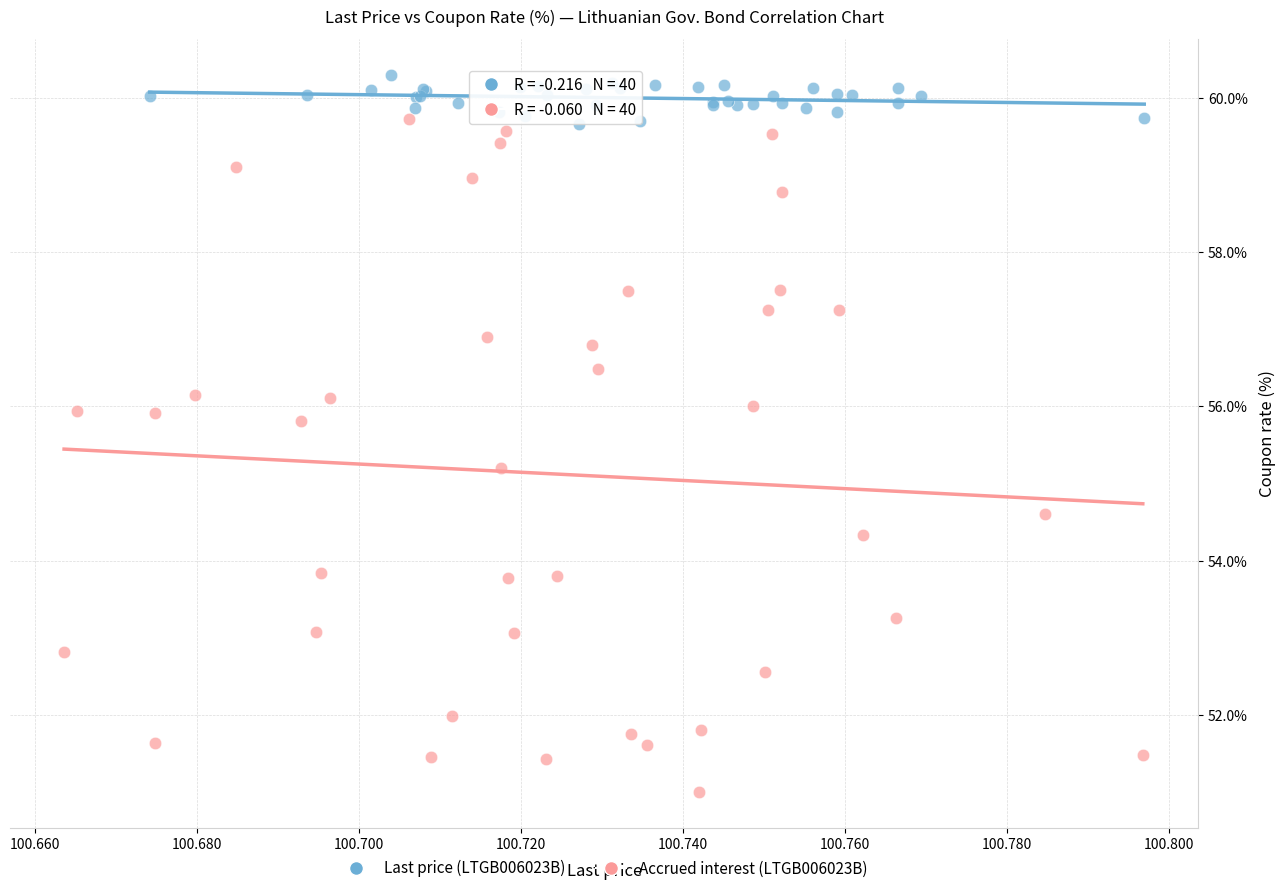

Which series contains the highest Y value?

Last price (LTGB006023B)